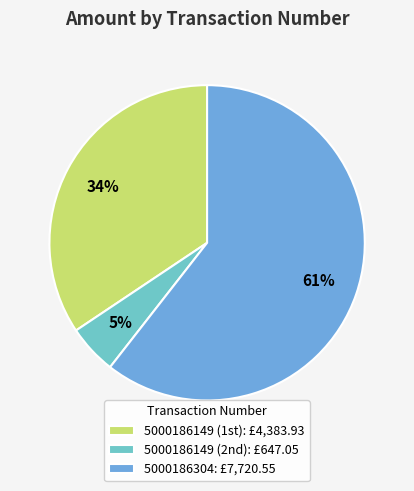

Which slice represents more than half of the pie?

5000186304: £7,720.55